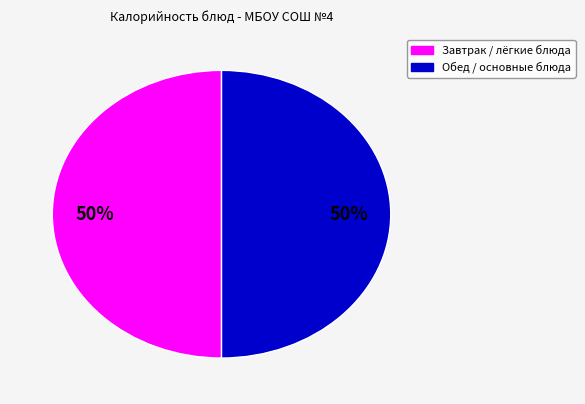

How many slices are in this pie chart?

2